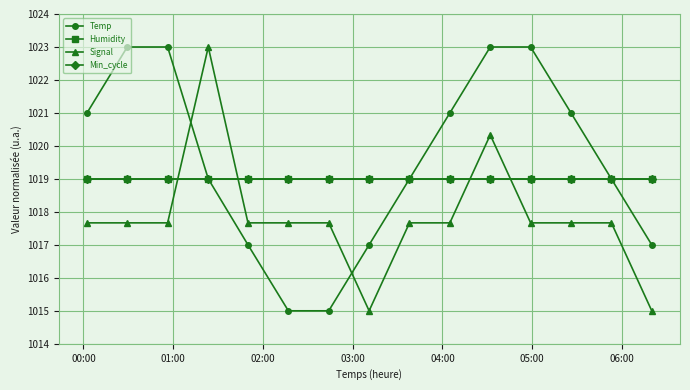

Is this an area chart (filled region under the line)?

No